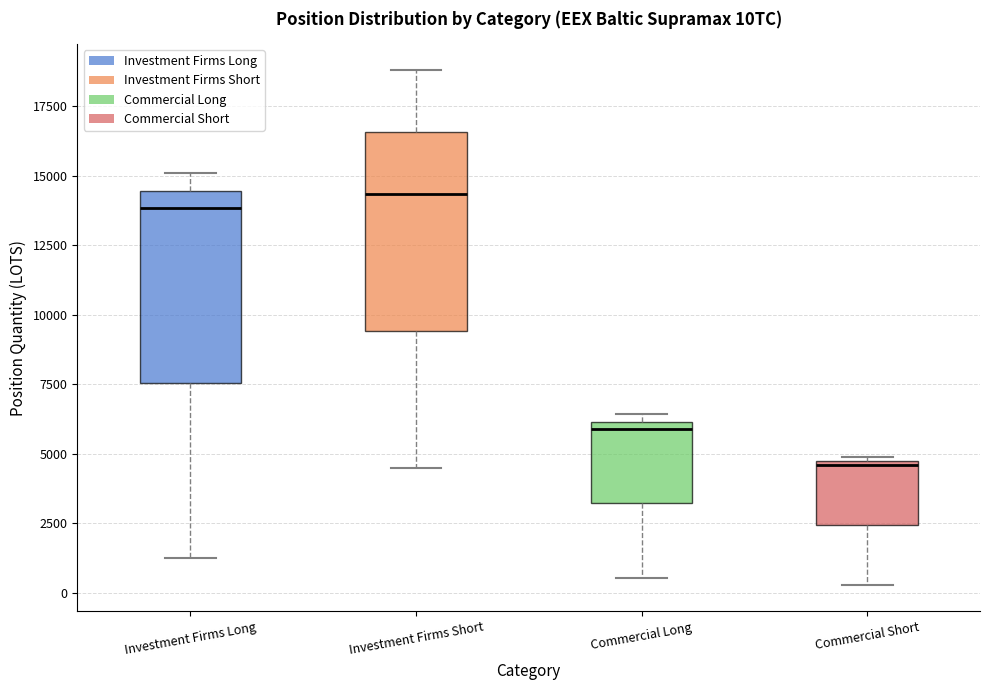

Where does the median line of the box for Investment Firms Short sit on the y-axis? The values are not printed on the chart, so give them approximately, as read against the axis.

14500